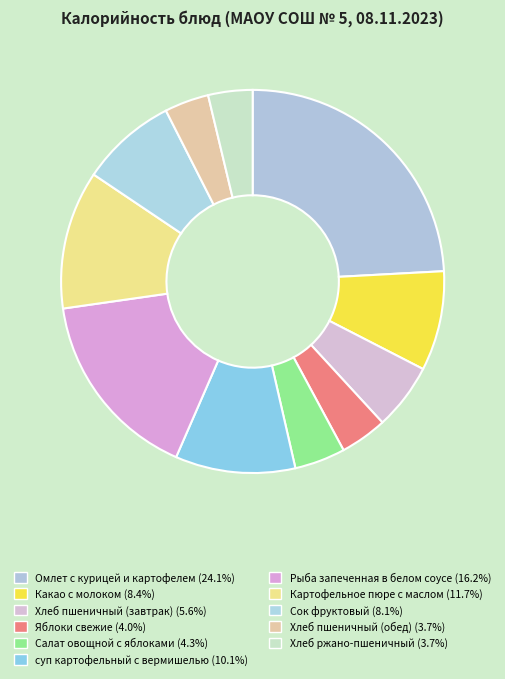

How many segments does this pie chart have?

11